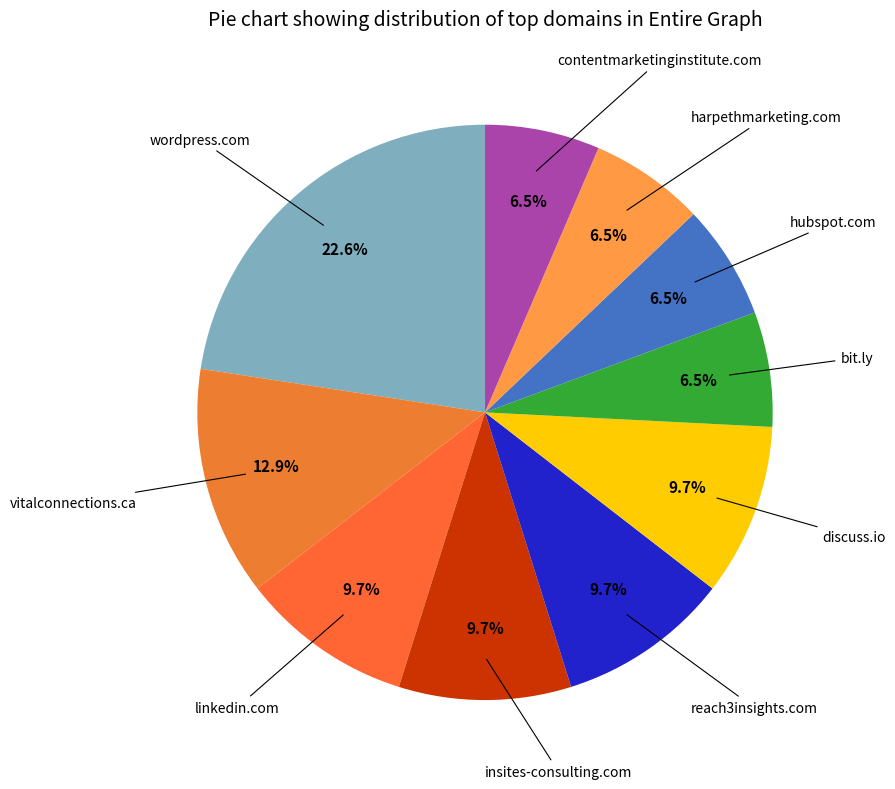

What percentage is NOT represented by discuss.io?

90.3%